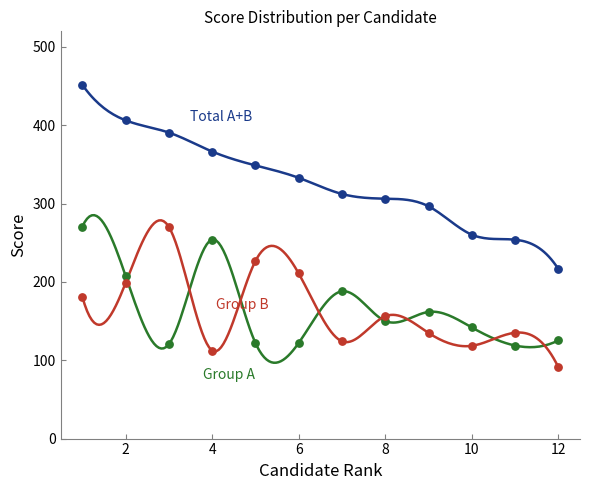

Across all data points, what is the range of X values (max minus min)?

11.0